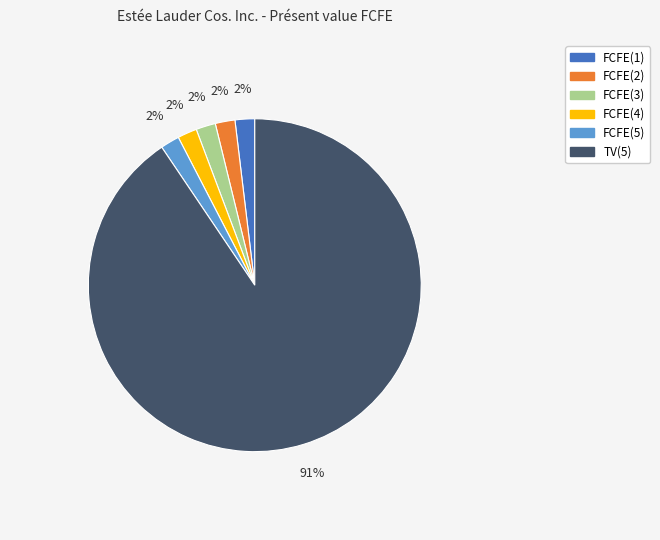

Does any single category account for the majority?

Yes